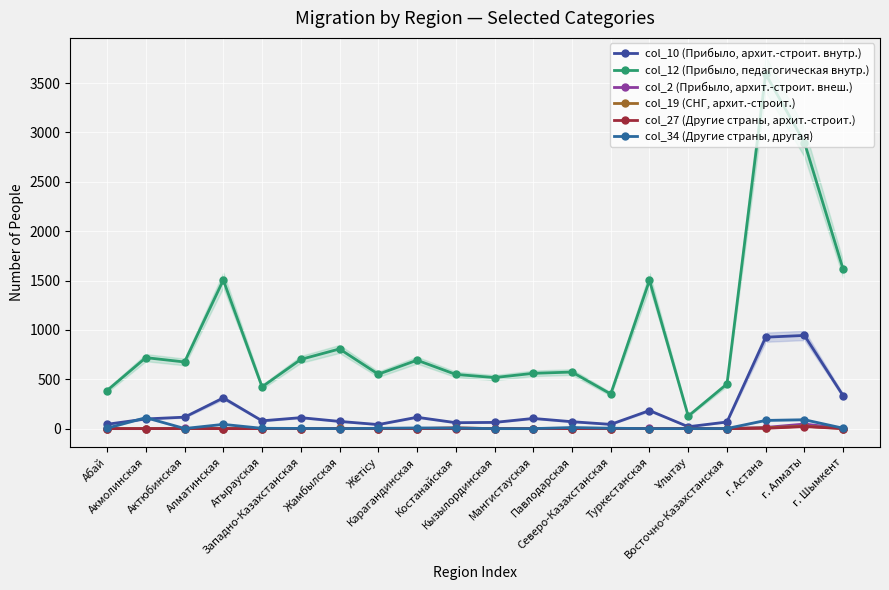

Reading right to left, extract all data points from this chart.

col_10 (Прибыло, архит.-строит. внутр.): г. Шымкент=332	г. Алматы=944	г. Астана=926	Восточно-Казахстанская=67	Ұлытау=19	Туркестанская=183	Северо-Казахстанская=43	Павлодарская=70	Мангистауская=103	Кызылординская=63	Костанайская=60	Карагандинская=115	Жетісу=41	Жамбылская=73	Западно-Казахстанская=111	Атырауская=79	Алматинская=311	Актюбинская=116	Акмолинская=98	Абай=44
col_12 (Прибыло, педагогическая внутр.): г. Шымкент=1612	г. Алматы=2898	г. Астана=3590	Восточно-Казахстанская=452	Ұлытау=127	Туркестанская=1502	Северо-Казахстанская=351	Павлодарская=573	Мангистауская=560	Кызылординская=517	Костанайская=549	Карагандинская=693	Жетісу=551	Жамбылская=807	Западно-Казахстанская=701	Атырауская=423	Алматинская=1505	Актюбинская=675	Акмолинская=719	Абай=386
col_2 (Прибыло, архит.-строит. внеш.): г. Шымкент=1	г. Алматы=46	г. Астана=12	Восточно-Казахстанская=0	Ұлытау=0	Туркестанская=2	Северо-Казахстанская=0	Павлодарская=1	Мангистауская=0	Кызылординская=0	Костанайская=7	Карагандинская=1	Жетісу=0	Жамбылская=2	Западно-Казахстанская=0	Атырауская=1	Алматинская=0	Актюбинская=2	Акмолинская=0	Абай=0
col_19 (СНГ, архит.-строит.): г. Шымкент=1	г. Алматы=25	г. Астана=9	Восточно-Казахстанская=0	Ұлытау=0	Туркестанская=1	Северо-Казахстанская=0	Павлодарская=1	Мангистауская=0	Кызылординская=0	Костанайская=7	Карагандинская=0	Жетісу=0	Жамбылская=2	Западно-Казахстанская=0	Атырауская=1	Алматинская=0	Актюбинская=1	Акмолинская=0	Абай=0
col_27 (Другие страны, архит.-строит.): г. Шымкент=0	г. Алматы=21	г. Астана=3	Восточно-Казахстанская=0	Ұлытау=0	Туркестанская=1	Северо-Казахстанская=0	Павлодарская=0	Мангистауская=0	Кызылординская=0	Костанайская=0	Карагандинская=1	Жетісу=0	Жамбылская=0	Западно-Казахстанская=0	Атырауская=0	Алматинская=0	Актюбинская=1	Акмолинская=0	Абай=0
col_34 (Другие страны, другая): г. Шымкент=4	г. Алматы=90	г. Астана=83	Восточно-Казахстанская=1	Ұлытау=0	Туркестанская=0	Северо-Казахстанская=4	Павлодарская=11	Мангистауская=0	Кызылординская=0	Костанайская=5	Карагандинская=7	Жетісу=3	Жамбылская=0	Западно-Казахстанская=2	Атырауская=3	Алматинская=43	Актюбинская=1	Акмолинская=111	Абай=4